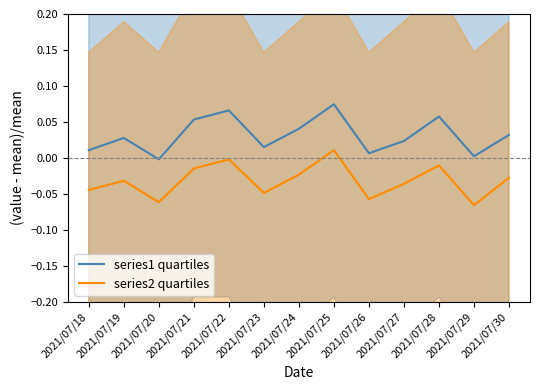

The value of series1 quartiles at 2021/07/29 is 0.0. True or false?

False